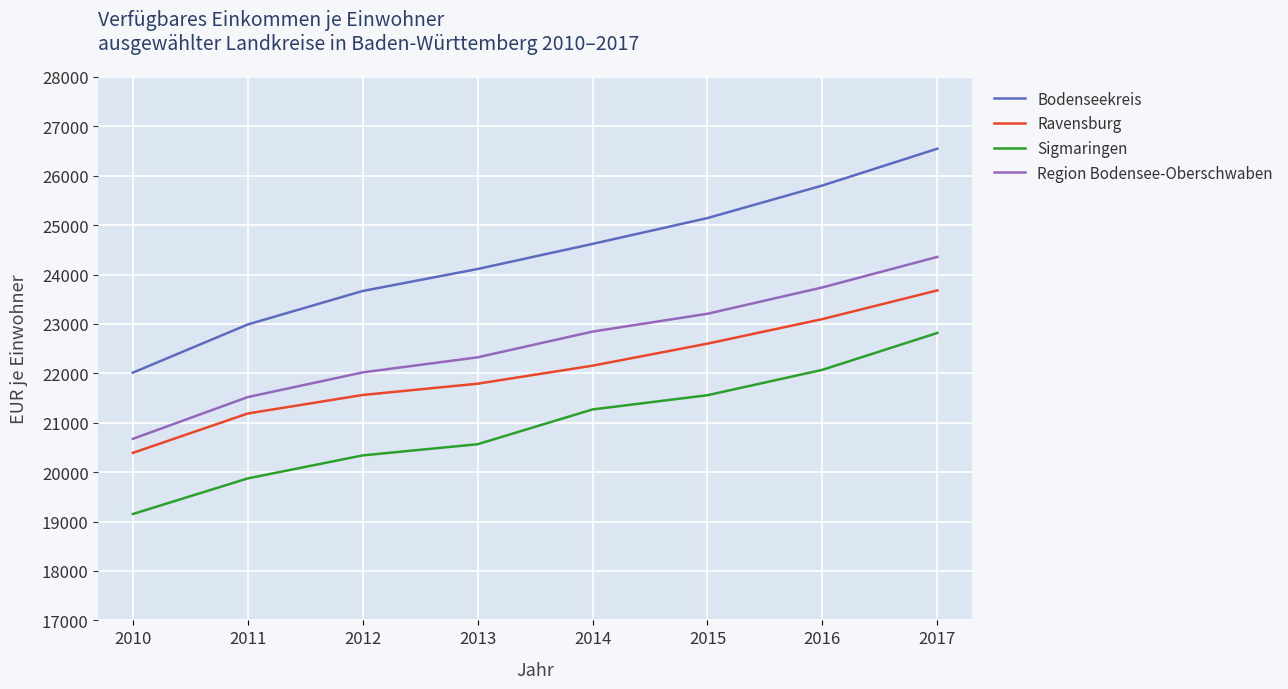

At which label does Sigmaringen reach its peak?

2017